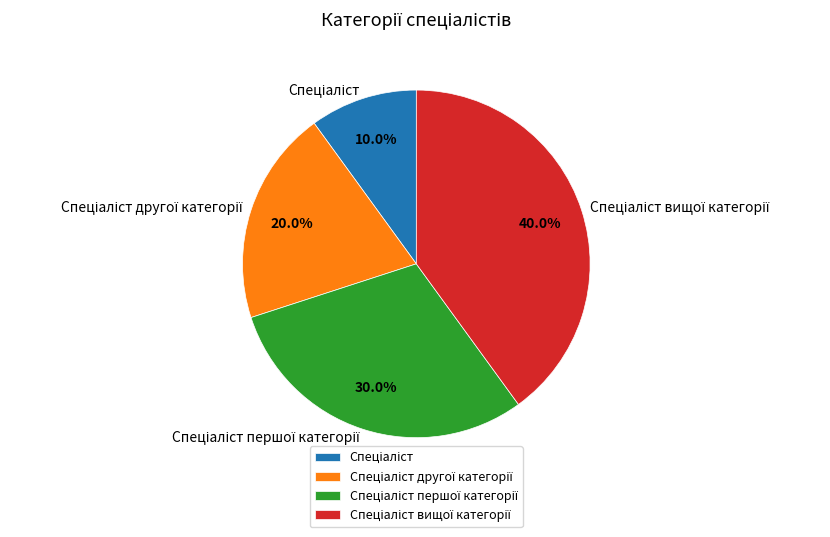

Does any single category account for the majority?

No